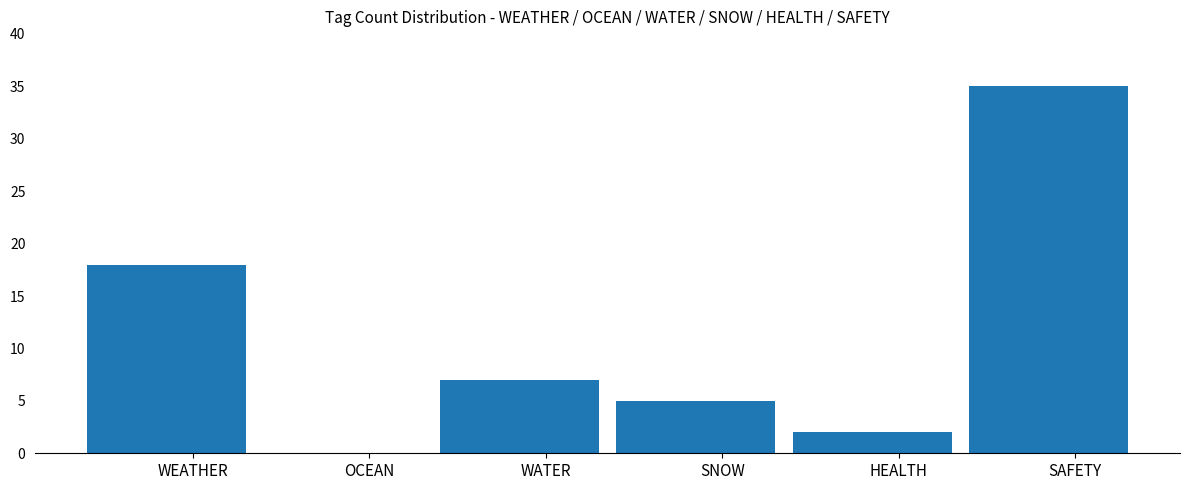

List the labels in order of value, smallest first.

OCEAN, HEALTH, SNOW, WATER, WEATHER, SAFETY